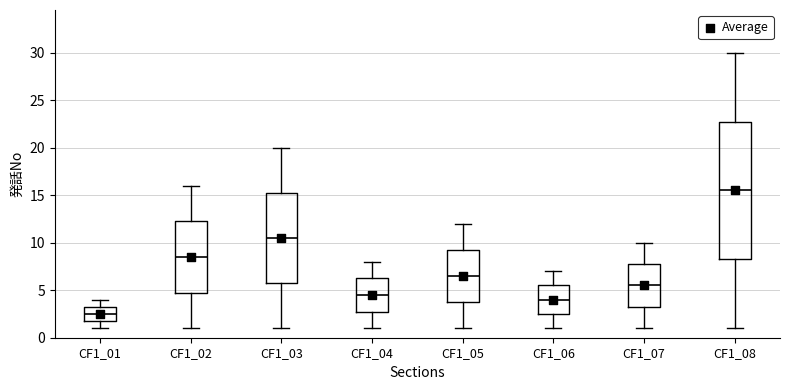

Reading left to right, transcribe this box plot: for each box, give where its median line is, the range the box spans, and where its two whiskers end, as read against the y-axis. The values are not printed on the chart, so give them approximately, as read against the axis.

CF1_01: median 2.5, box 2.0 to 3.5, whiskers 1.0 to 4.0
CF1_02: median 8.5, box 5.0 to 12.5, whiskers 1.0 to 16.0
CF1_03: median 10.5, box 6.0 to 15.5, whiskers 1.0 to 20.0
CF1_04: median 4.5, box 3.0 to 6.5, whiskers 1.0 to 8.0
CF1_05: median 6.5, box 4.0 to 9.5, whiskers 1.0 to 12.0
CF1_06: median 4.0, box 2.5 to 5.5, whiskers 1.0 to 7.0
CF1_07: median 5.5, box 3.5 to 8.0, whiskers 1.0 to 10.0
CF1_08: median 15.5, box 8.5 to 23.0, whiskers 1.0 to 30.0